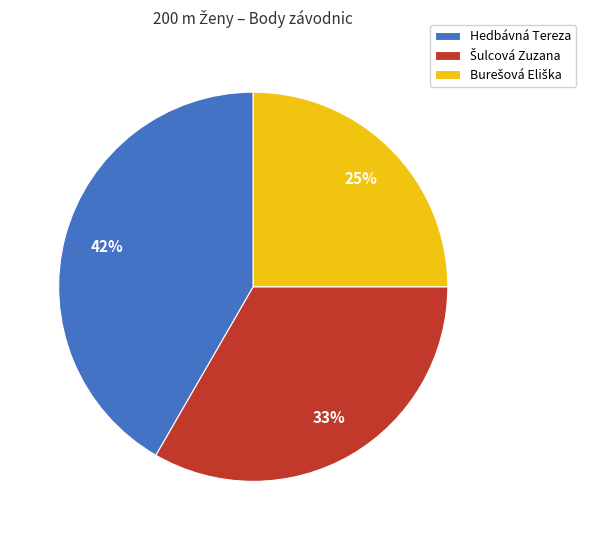

To the nearest percent, what portion does Hedbávná Tereza represent?

42%